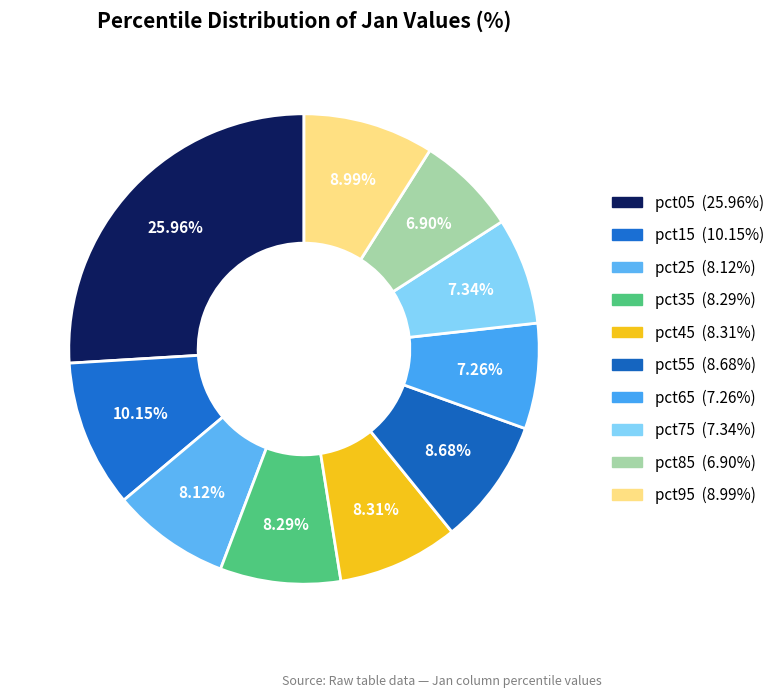

To the nearest percent, what is the difference between the largest and smallest slice percentages?

19%